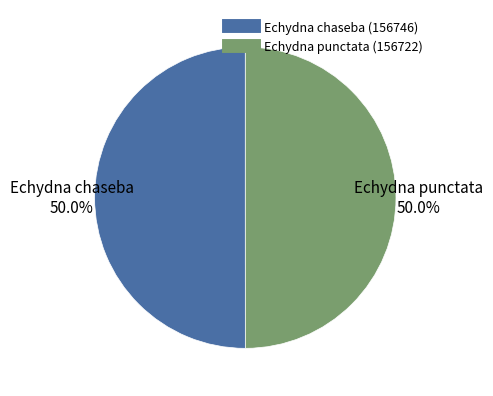

True or false: Echydna punctata accounts for 50% of the total.

True